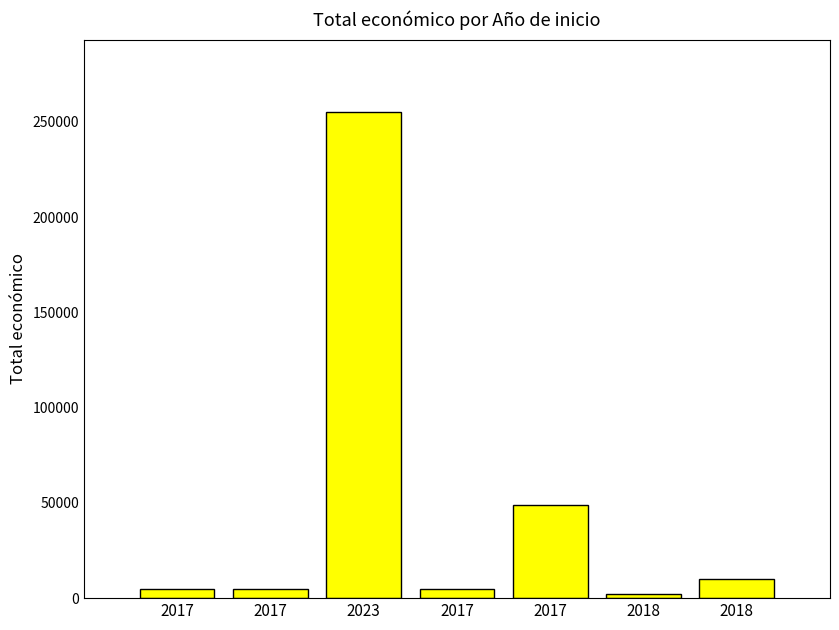

Rank the categories by value from highest to lowest.

2023, 2017, 2018, 2017, 2017, 2017, 2018